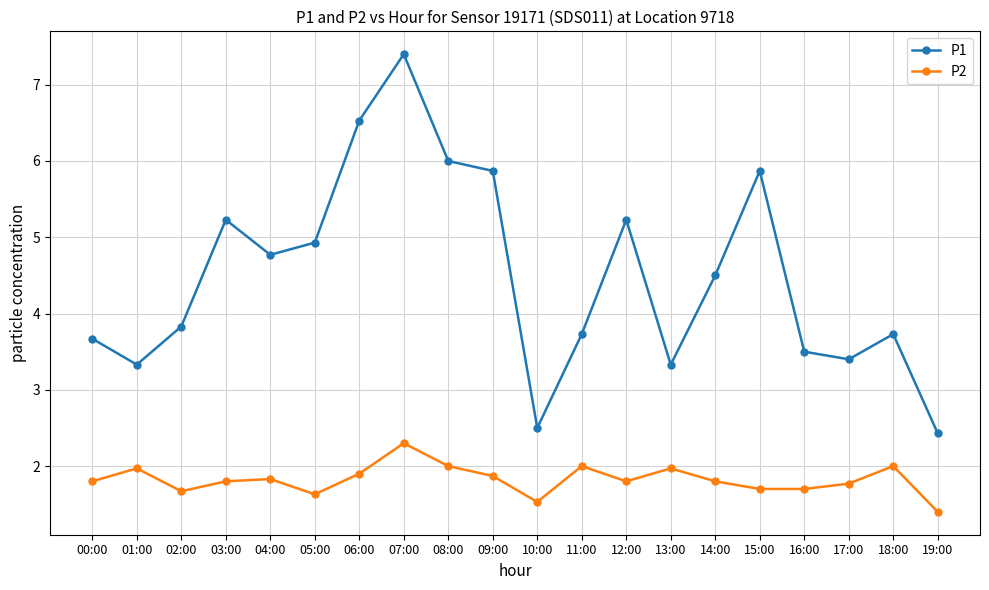

What is the spread (max minus min) of values at 01:00?

1.4